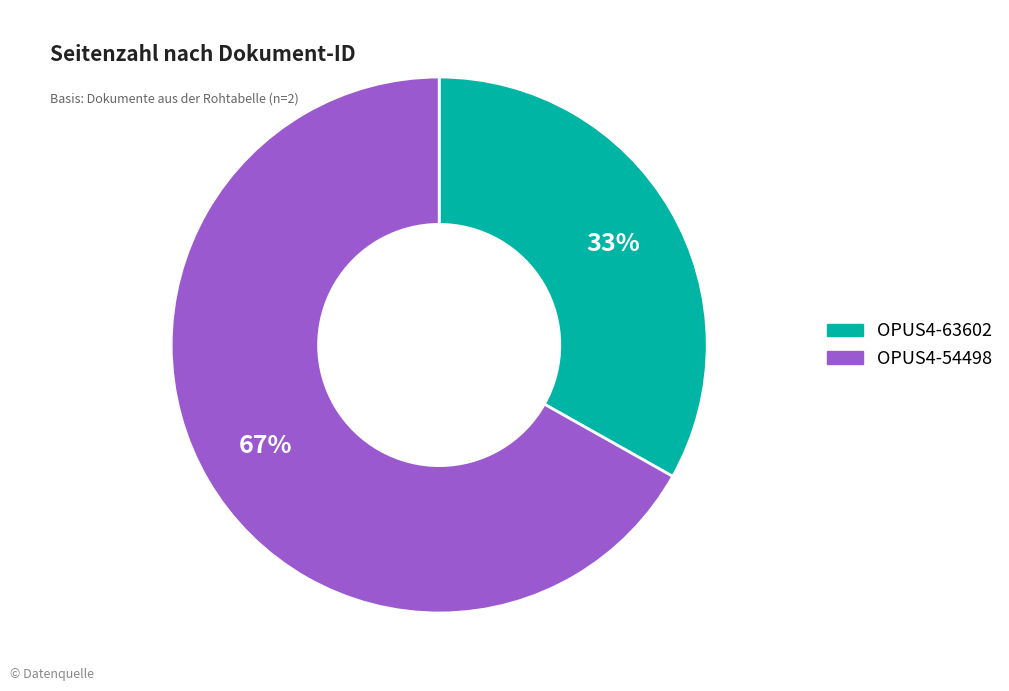

To the nearest percent, what is the difference between the largest and smallest slice percentages?

34%